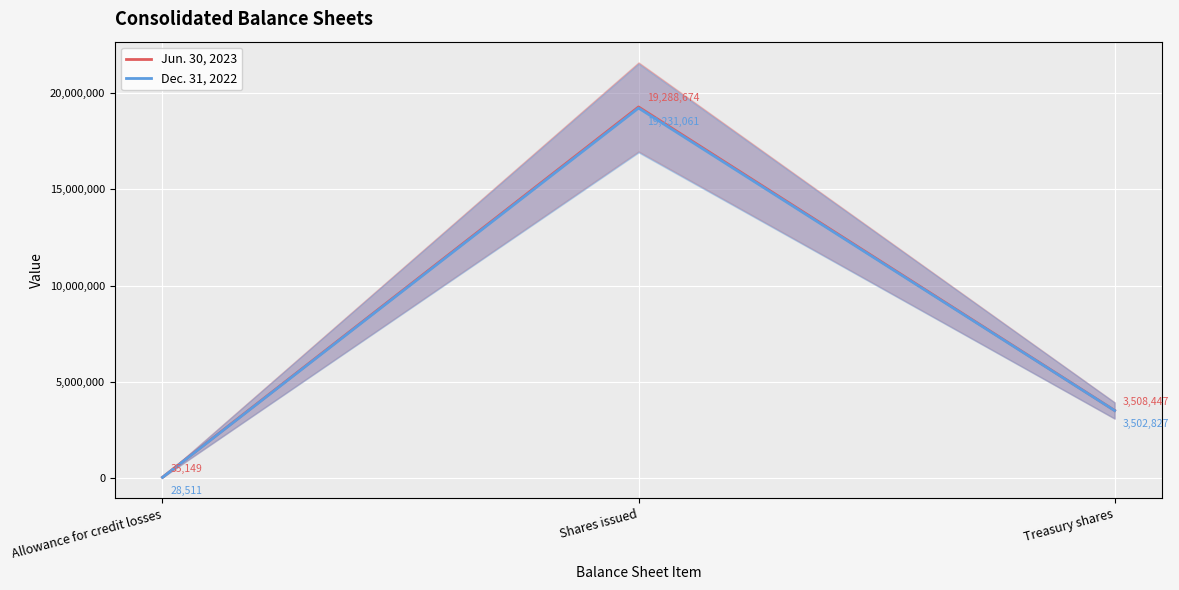

Reading right to left, list all the values displayed in this chart.

Jun. 30, 2023: 3508447	19288674	35149
Dec. 31, 2022: 3502827	19231061	28511